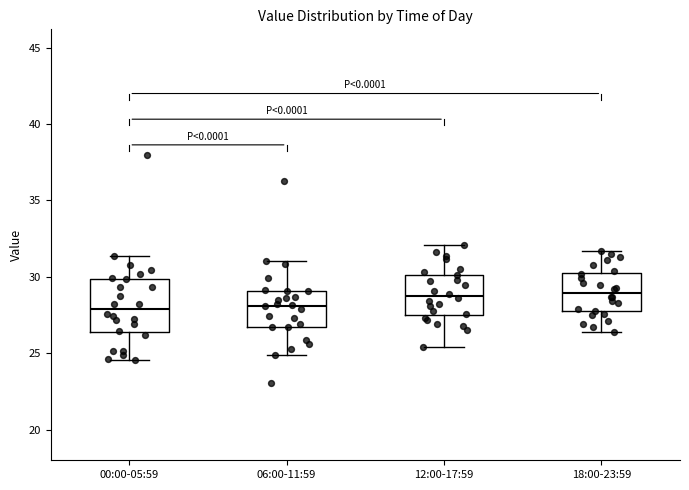

Which box is the tallest, from its lower edge to its upper edge?

00:00-05:59